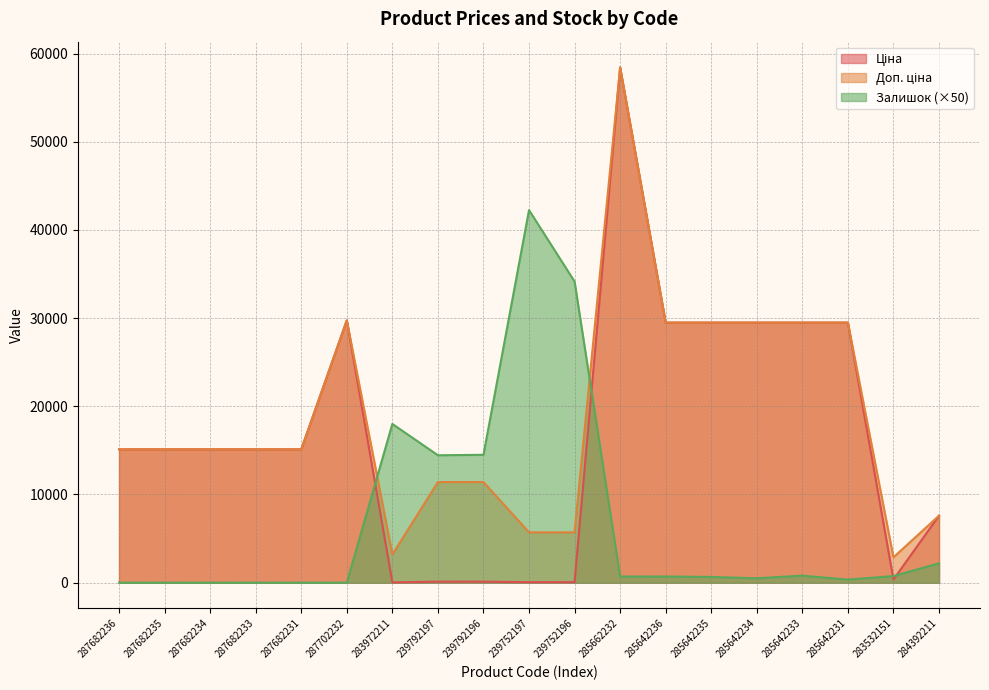

Where do Залишок and Доп. ціна first cross each other?

287702232 and 283972211